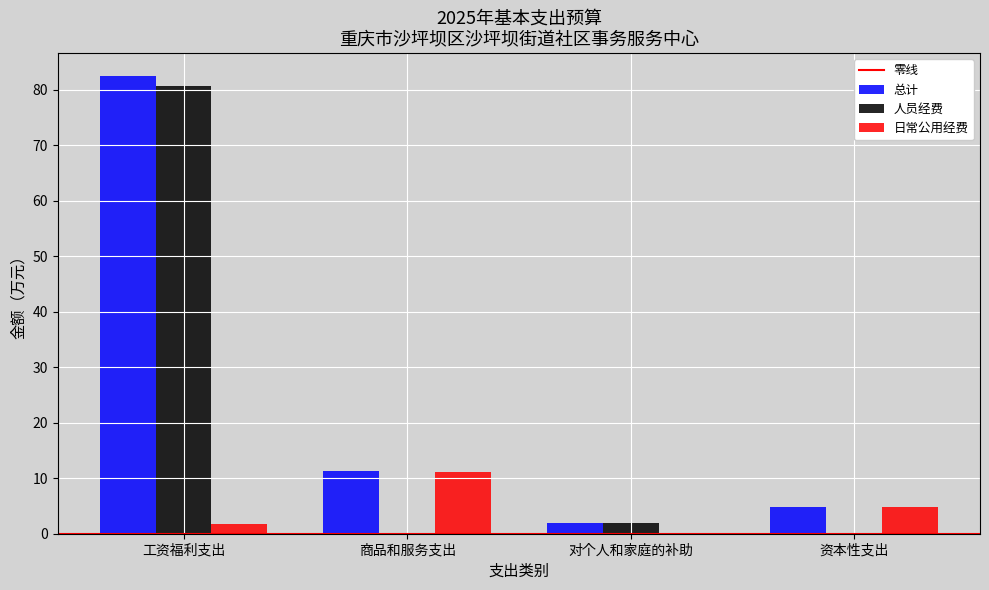

Which series changed the most between 商品和服务支出 and 对个人和家庭的补助?

日常公用经费